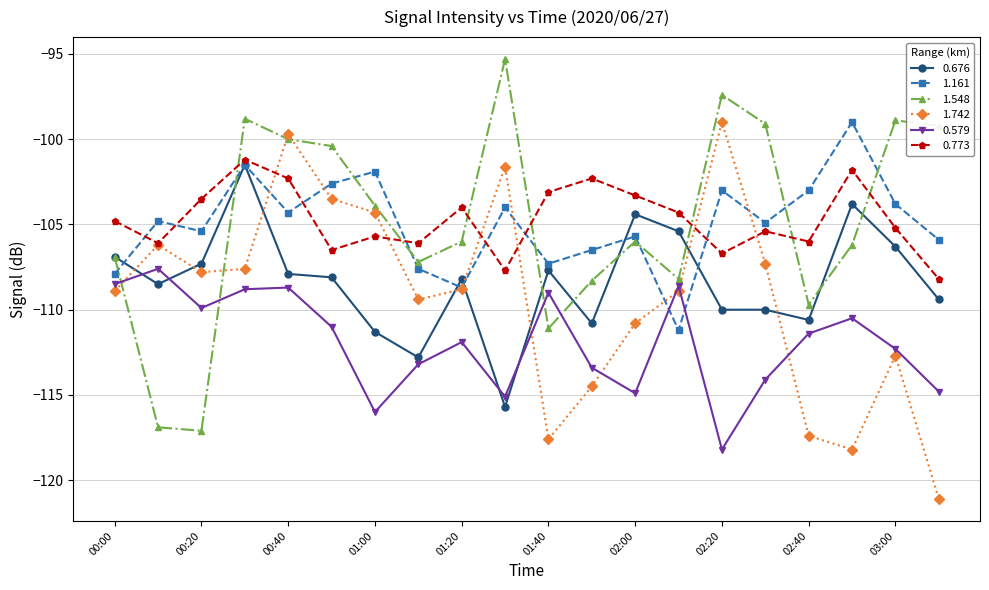

True or false: 1.161 and 0.579 cross at least once.

True